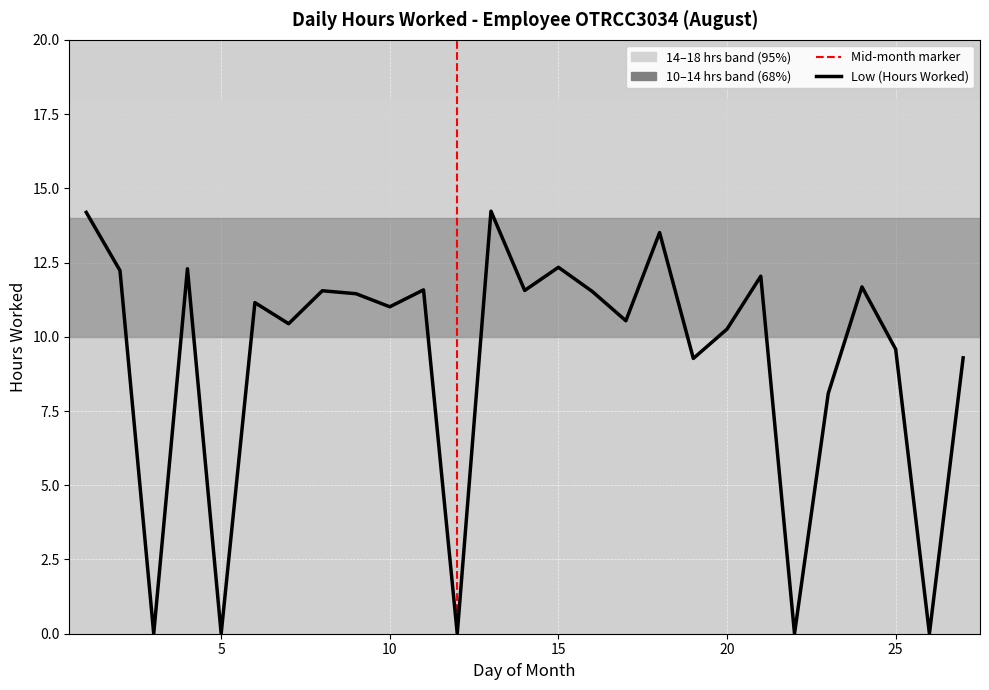

What is the greatest value displayed?

14.2